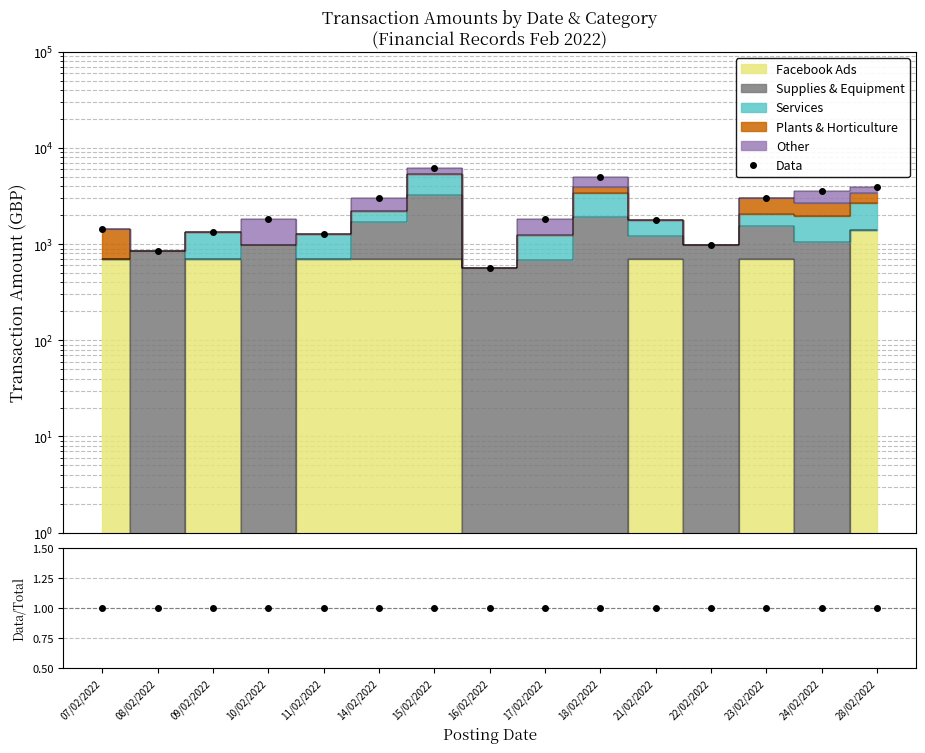

What is the difference between the highest and lowest values at 15/02/2022?

6182.9